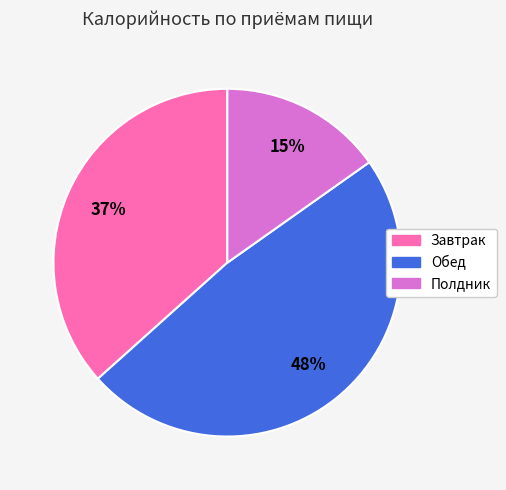

What is the smallest slice in the pie chart?

Полдник